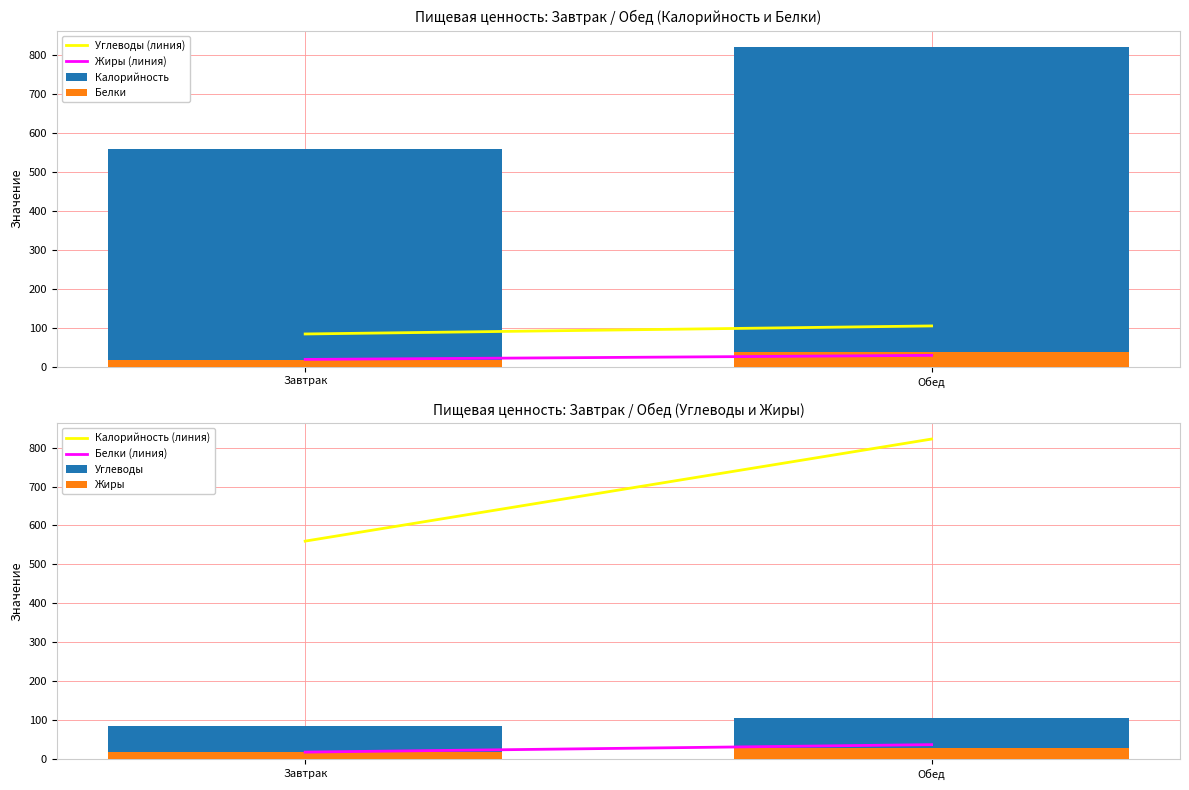

At which category is the sum across all series the highest?

Обед